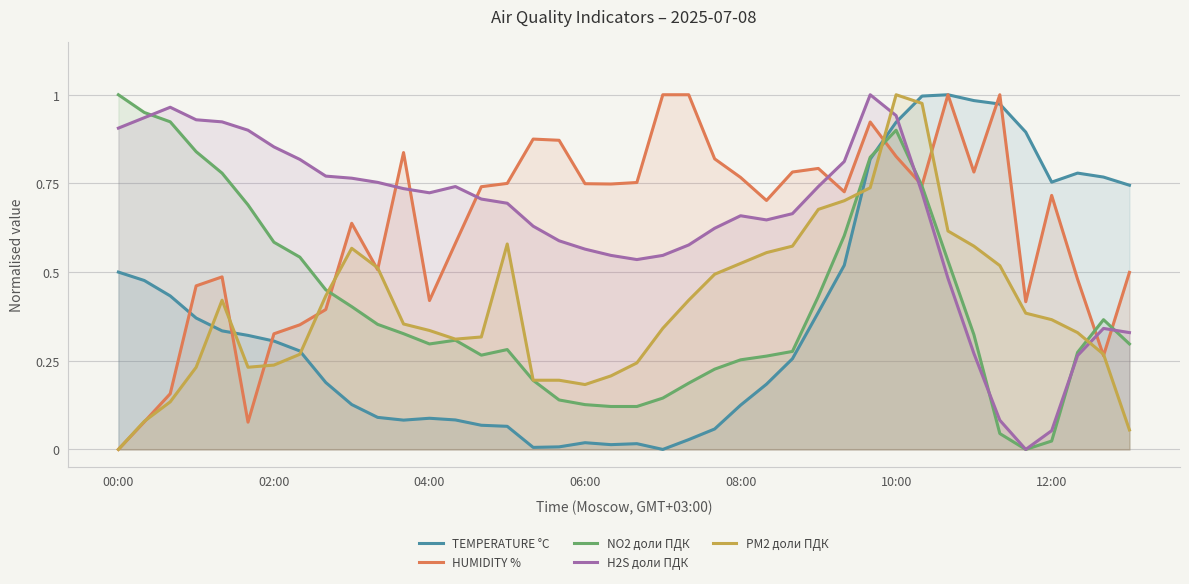

Which series ends up on top after the final intersection of H2S доли ПДК and TEMPERATURE °C?

TEMPERATURE °C